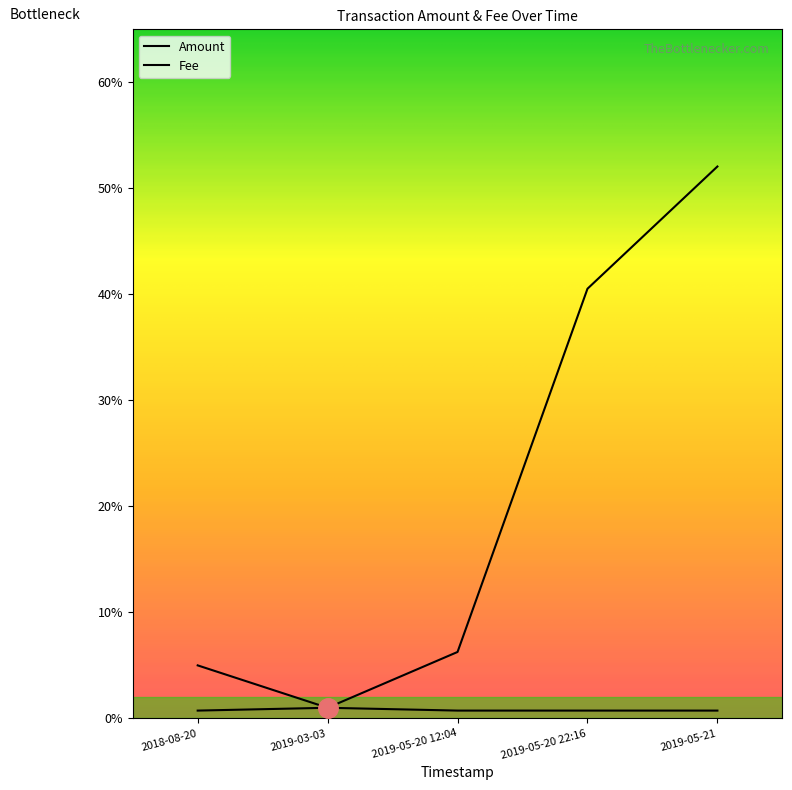

At which category is the sum across all series the highest?

2019-05-21